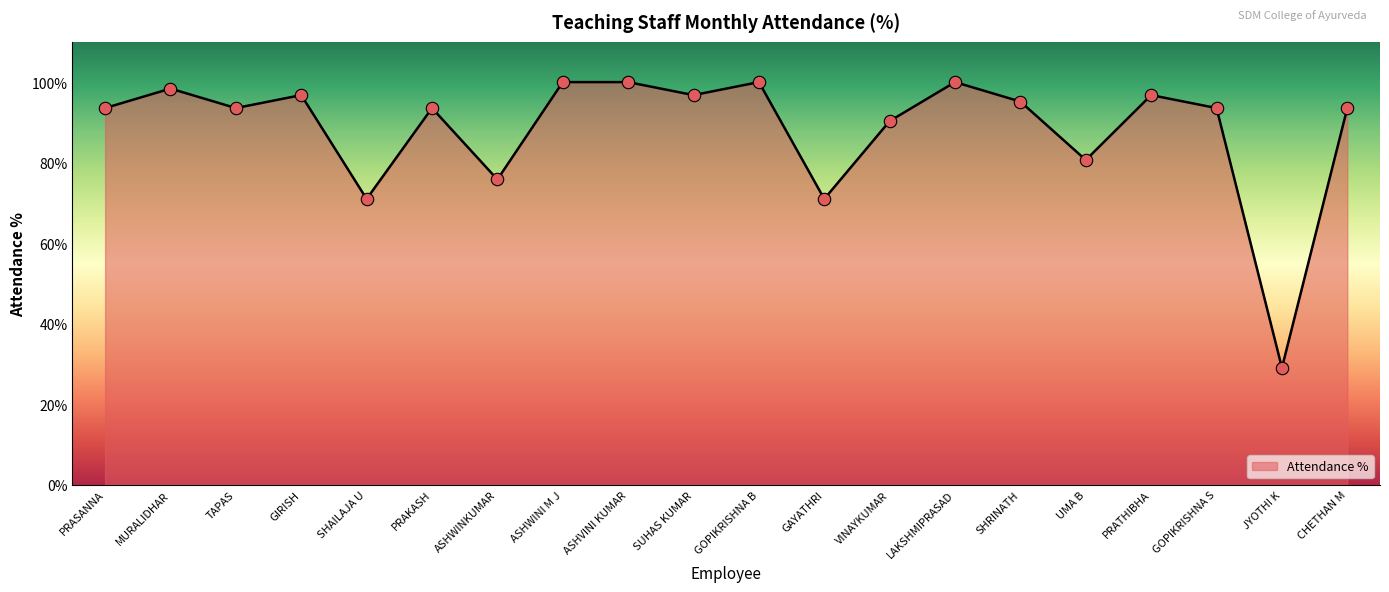

Approximately how many times larger is the value at GOPIKRISHNA S compared to GAYATHRI?

1.3